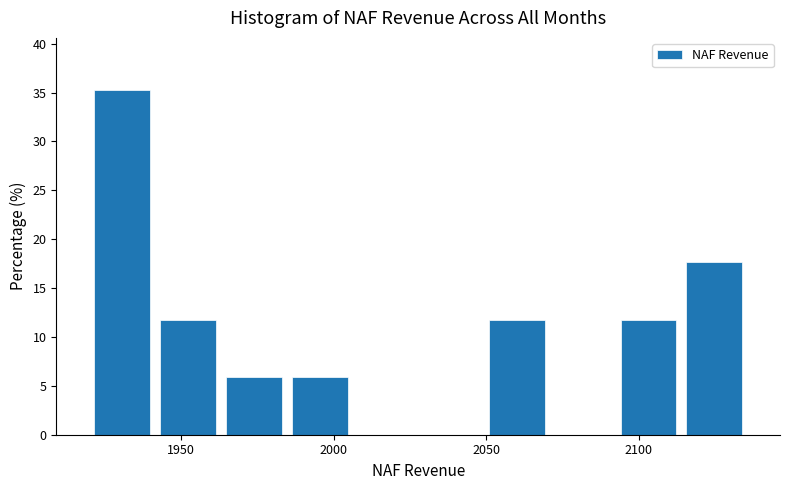

What is the height of the bar covering 2115 to 2135 on the x-axis? Neither the bar edges nor the heights are printed on the chart, so give them approximately, as read against the axes.

17.5